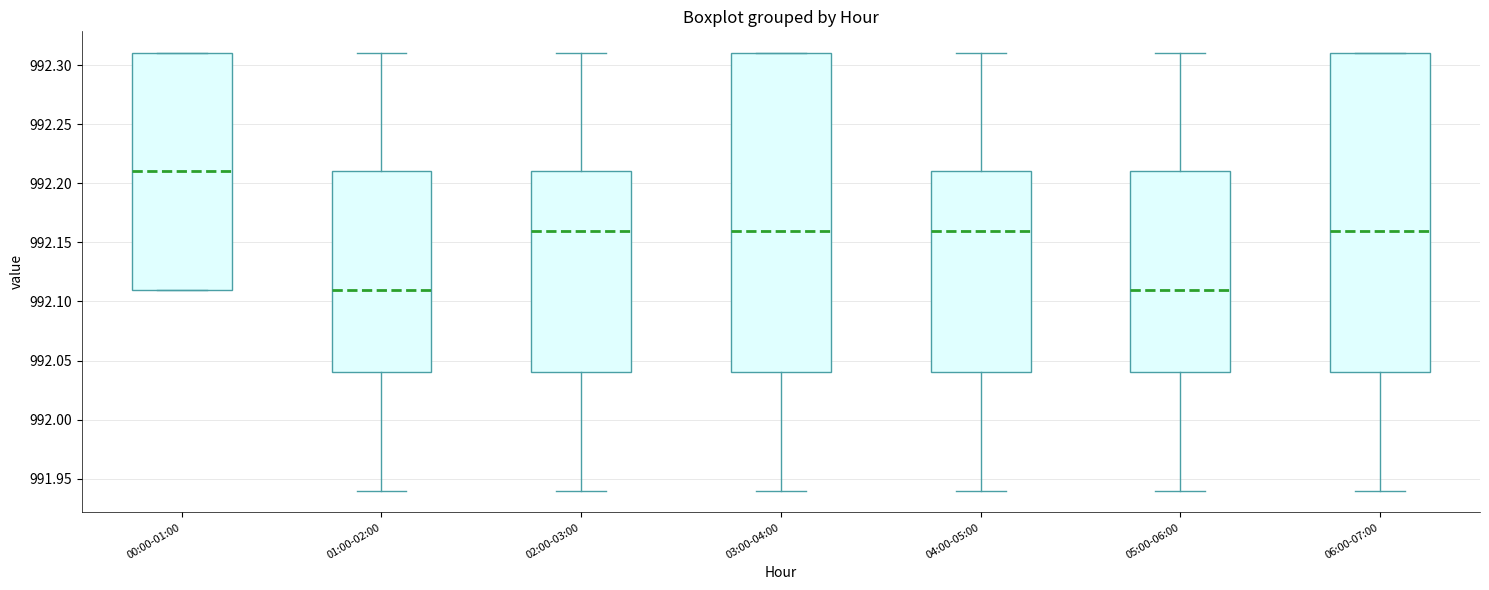

Reading left to right, transcribe this box plot: for each box, give where its median line is, the range the box spans, and where its two whiskers end, as read against the y-axis. The values are not printed on the chart, so give them approximately, as read against the axis.

00:00-01:00: median 992.21, box 992.11 to 992.31, whiskers 992.11 to 992.31
01:00-02:00: median 992.11, box 992.04 to 992.21, whiskers 991.94 to 992.31
02:00-03:00: median 992.16, box 992.04 to 992.21, whiskers 991.94 to 992.31
03:00-04:00: median 992.16, box 992.04 to 992.31, whiskers 991.94 to 992.31
04:00-05:00: median 992.16, box 992.04 to 992.21, whiskers 991.94 to 992.31
05:00-06:00: median 992.11, box 992.04 to 992.21, whiskers 991.94 to 992.31
06:00-07:00: median 992.16, box 992.04 to 992.31, whiskers 991.94 to 992.31